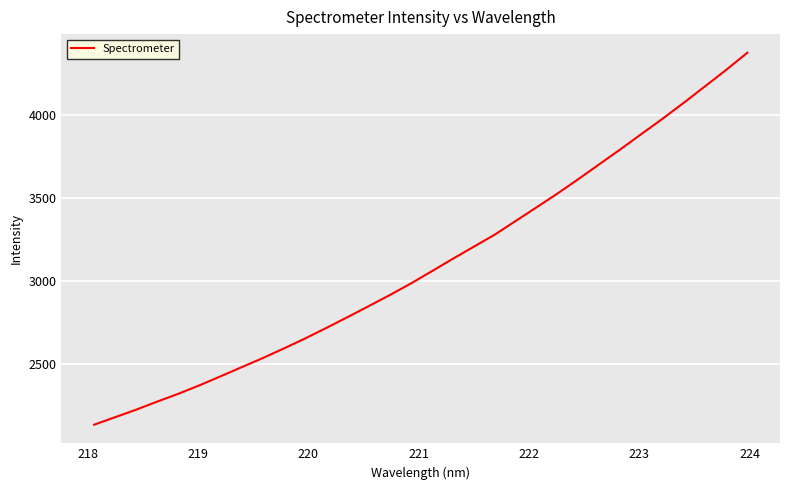

What is the greatest value displayed?

4378.5